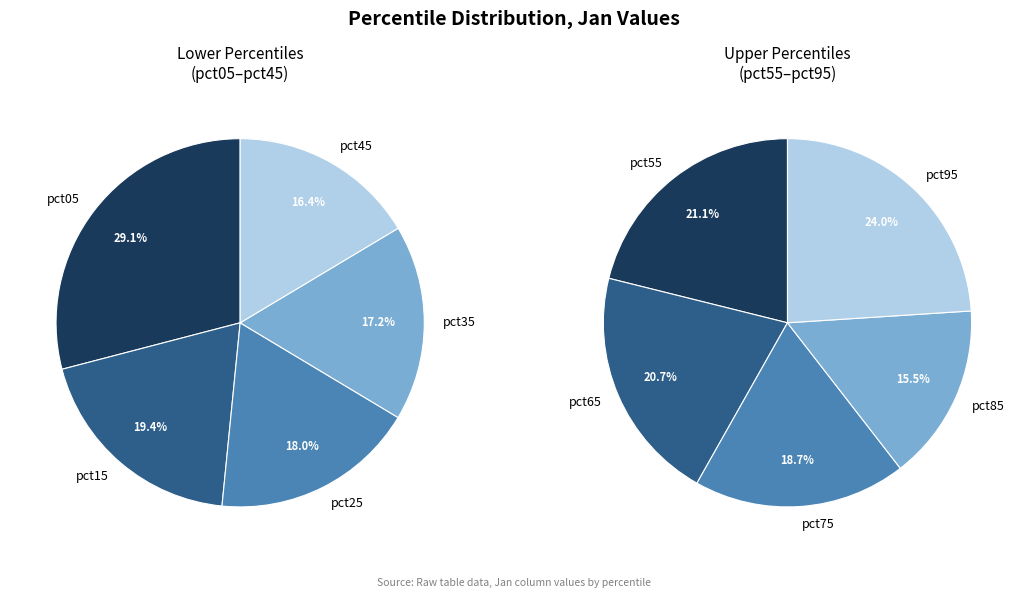

Is it true that pct45 is 4% of the pie?

False